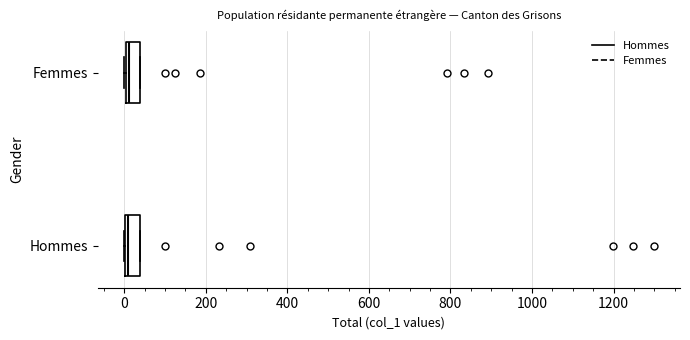

Reading bottom to top, read every box against the x-axis: the position of its median line, the range the box covers, and the ends of its whiskers. The values are not printed on the chart, so give them approximately, as read against the axis.

Hommes: median 0 (just right of the box's left edge), box 0 to 40, whiskers 0 to 40
Femmes: median 20, box 0 to 40, whiskers 0 to 40